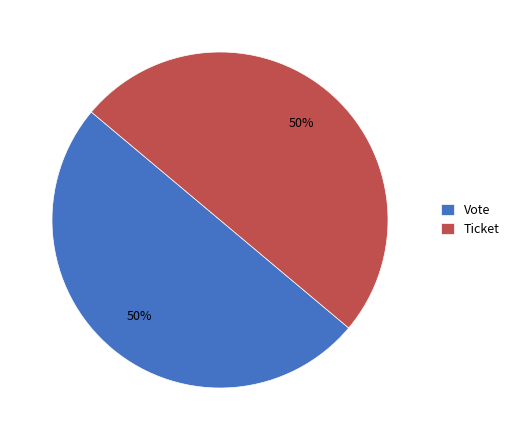

Do Vote and Ticket together represent more than half of the pie?

Yes